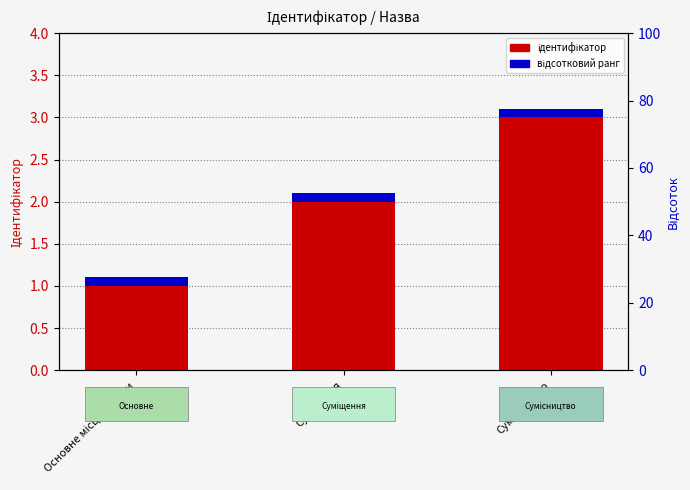

Is it true that відсотковий ранг equals 0.1 at Суміщення?

True